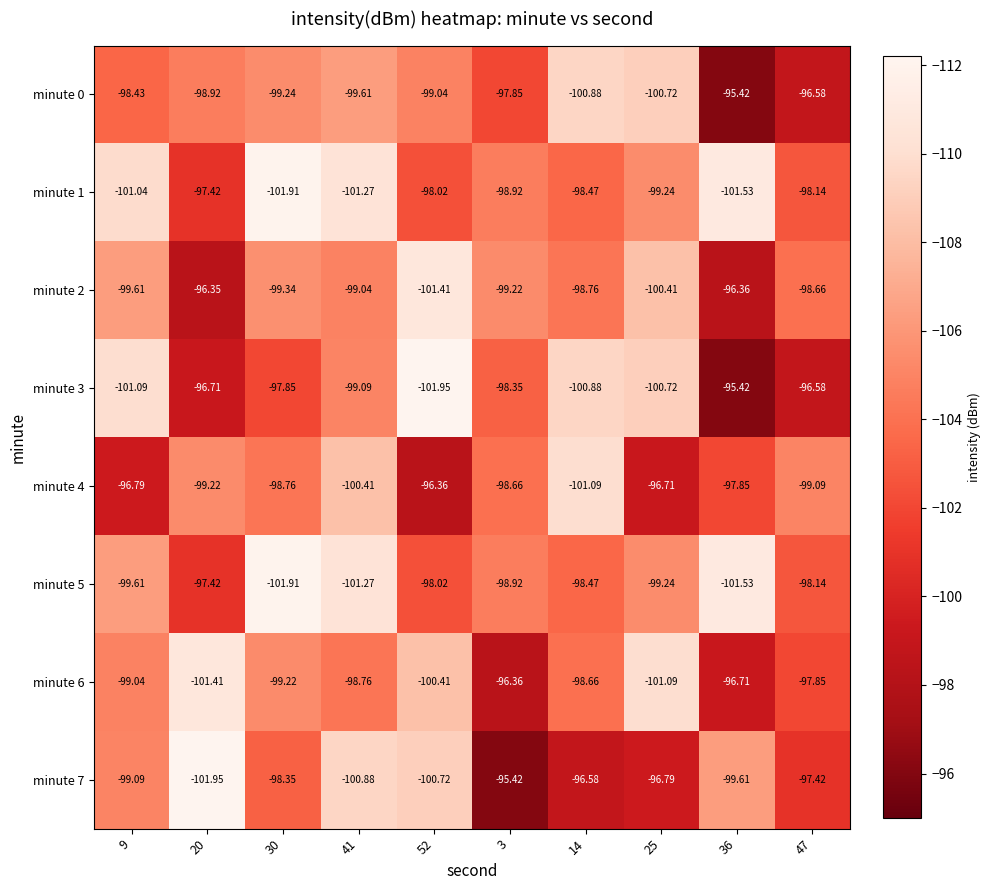

Is the value of minute 3 at 52 greater than the value of minute 6 at 52?

No